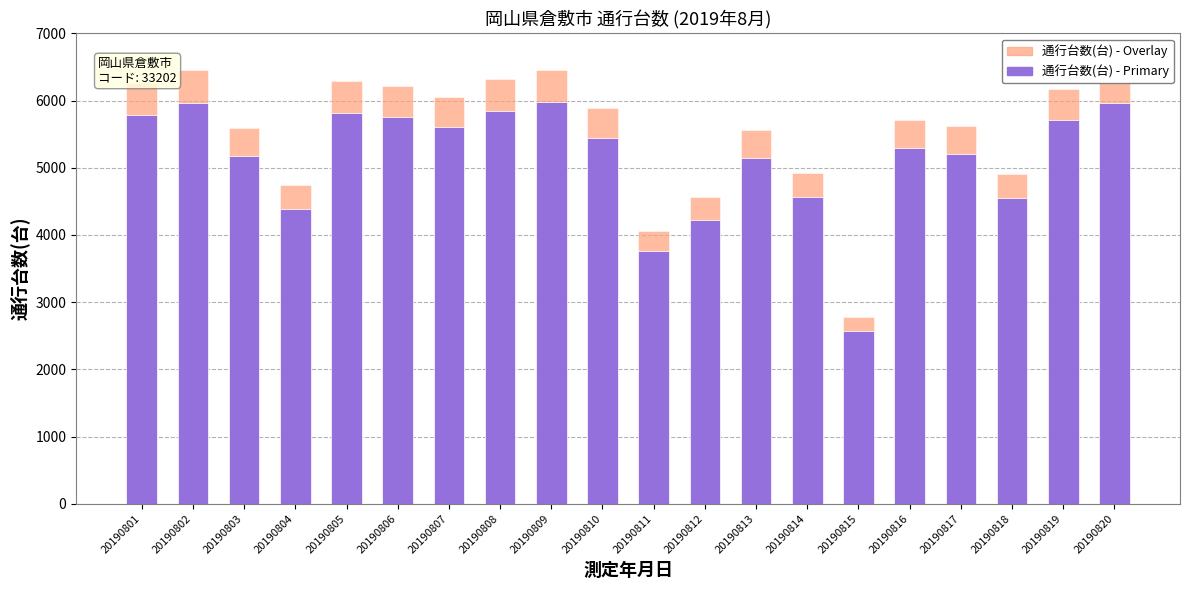

How many bars are there in total?

20